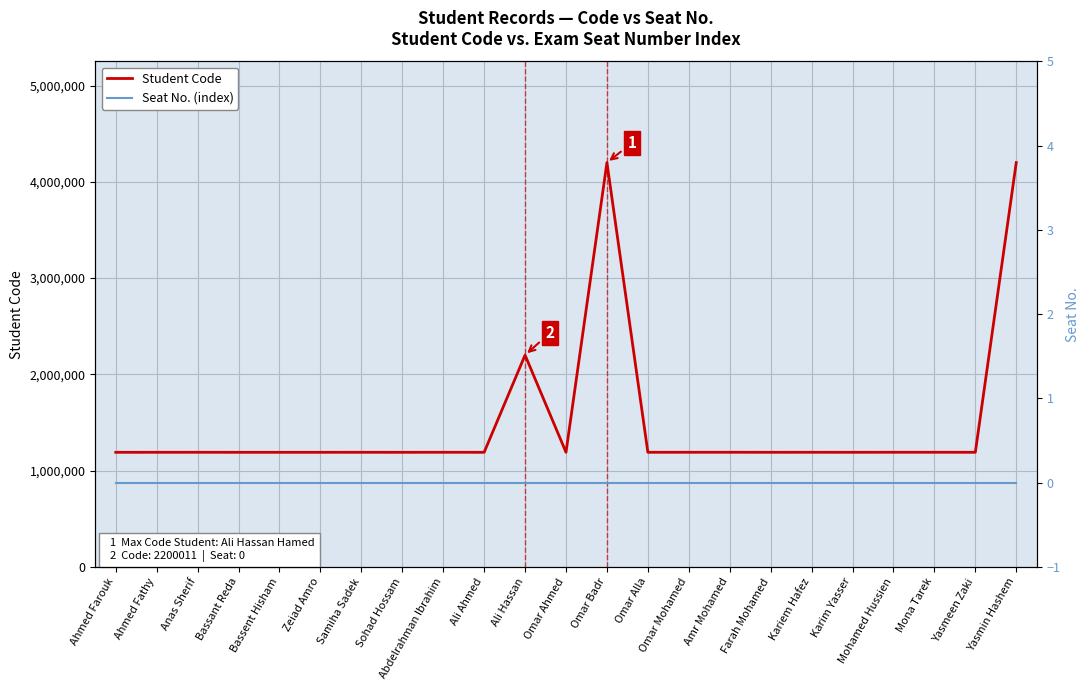

What is the label of the 12th point from the right?

Omar Ahmed